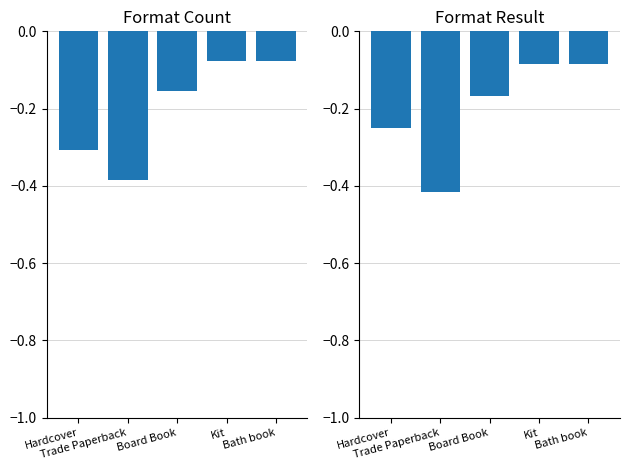

What is the sum of the Format Result values at Kit and Hardcover?

-0.3